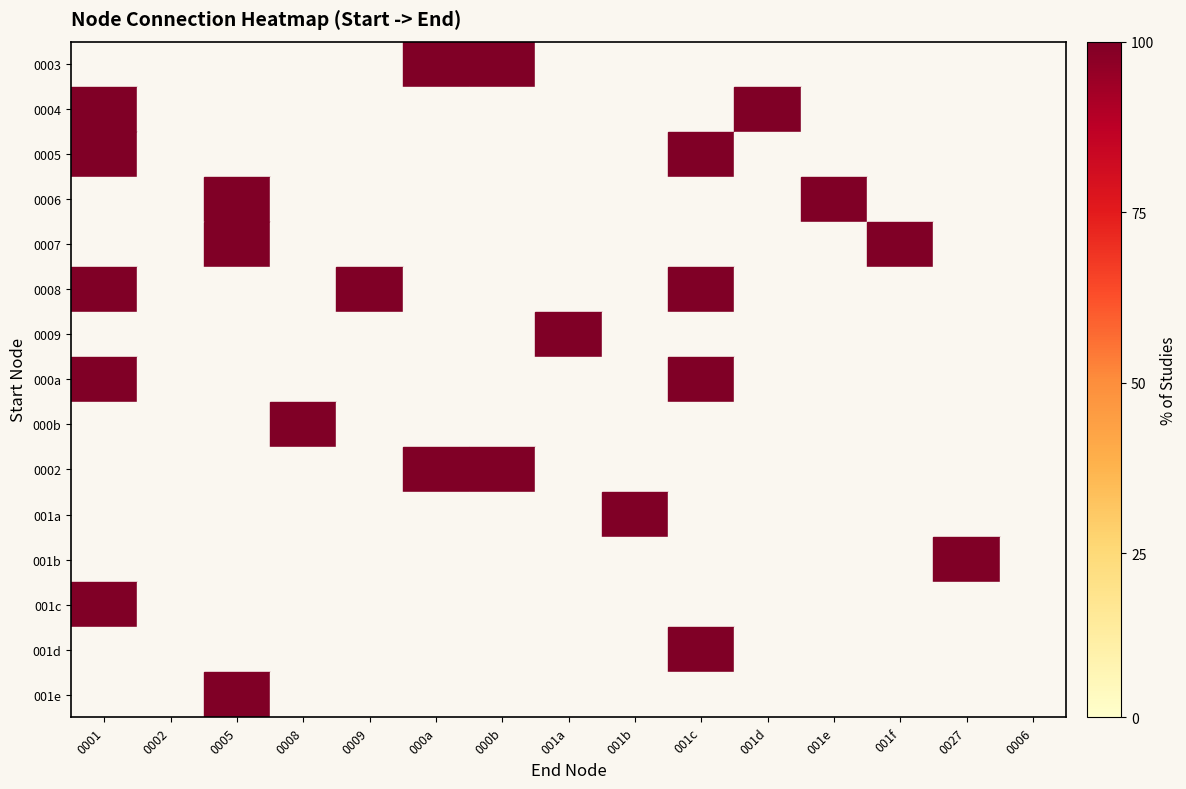

At which category is the sum across all series the highest?

0001